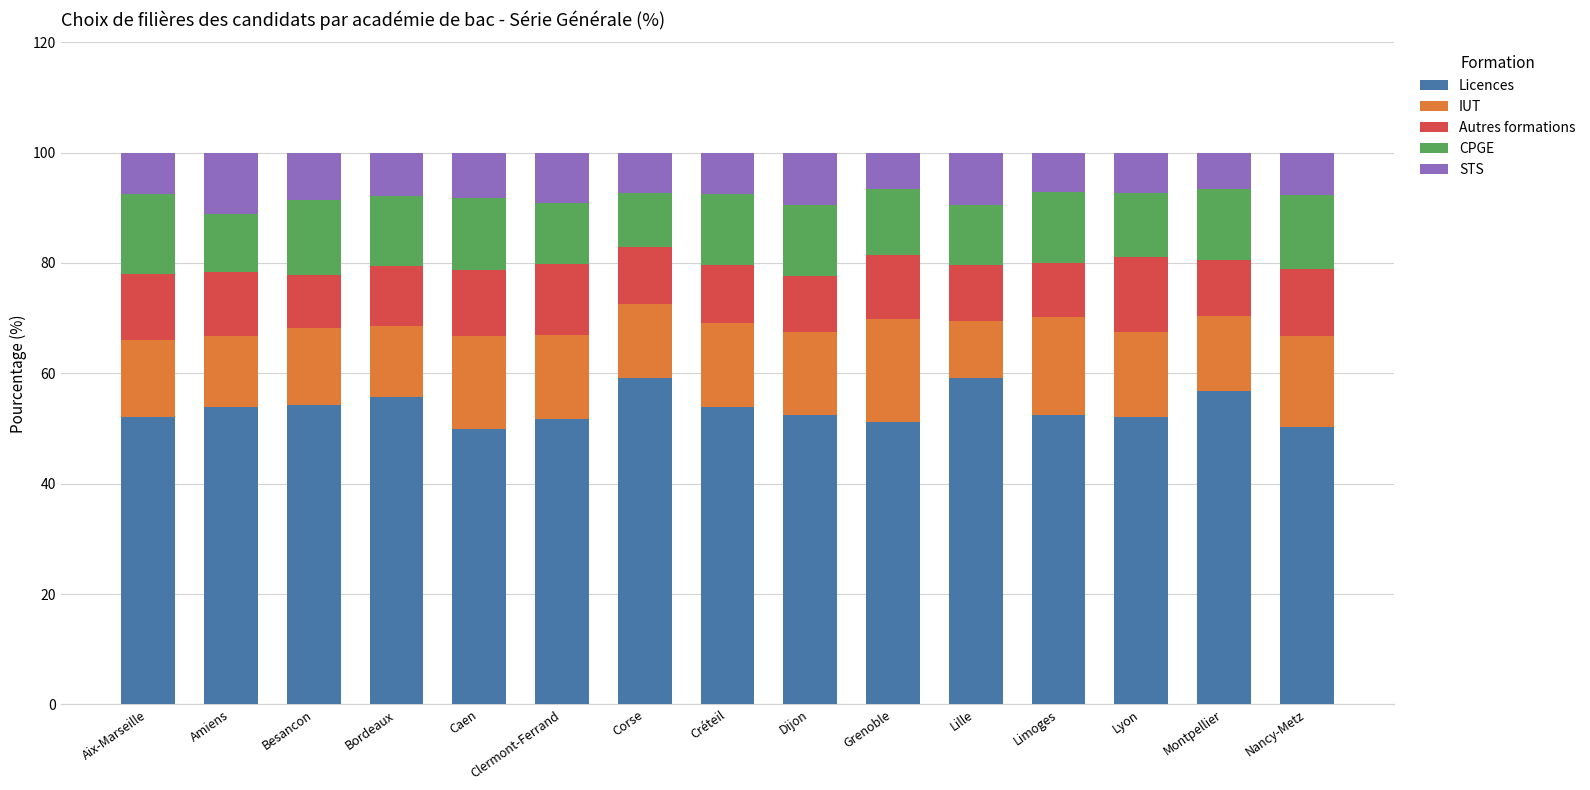

What is the maximum value for Licences?

59.2